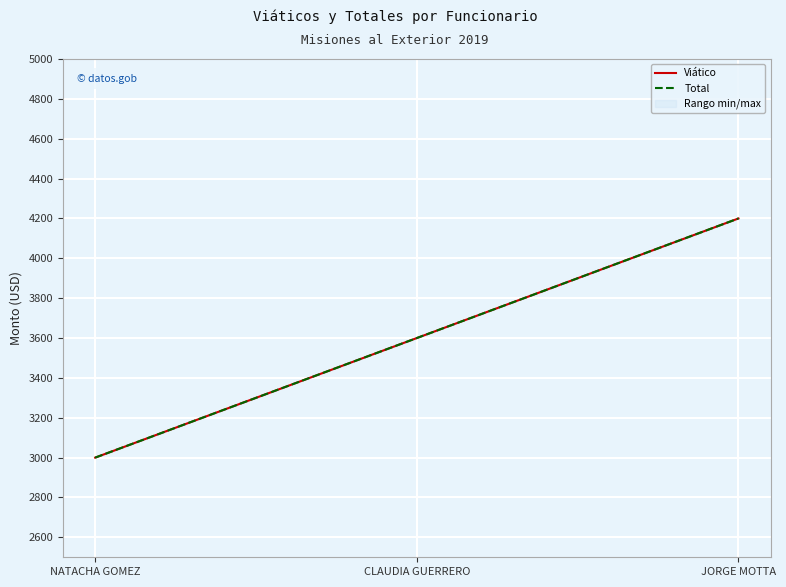

What is the highest value of the Total series?

4200